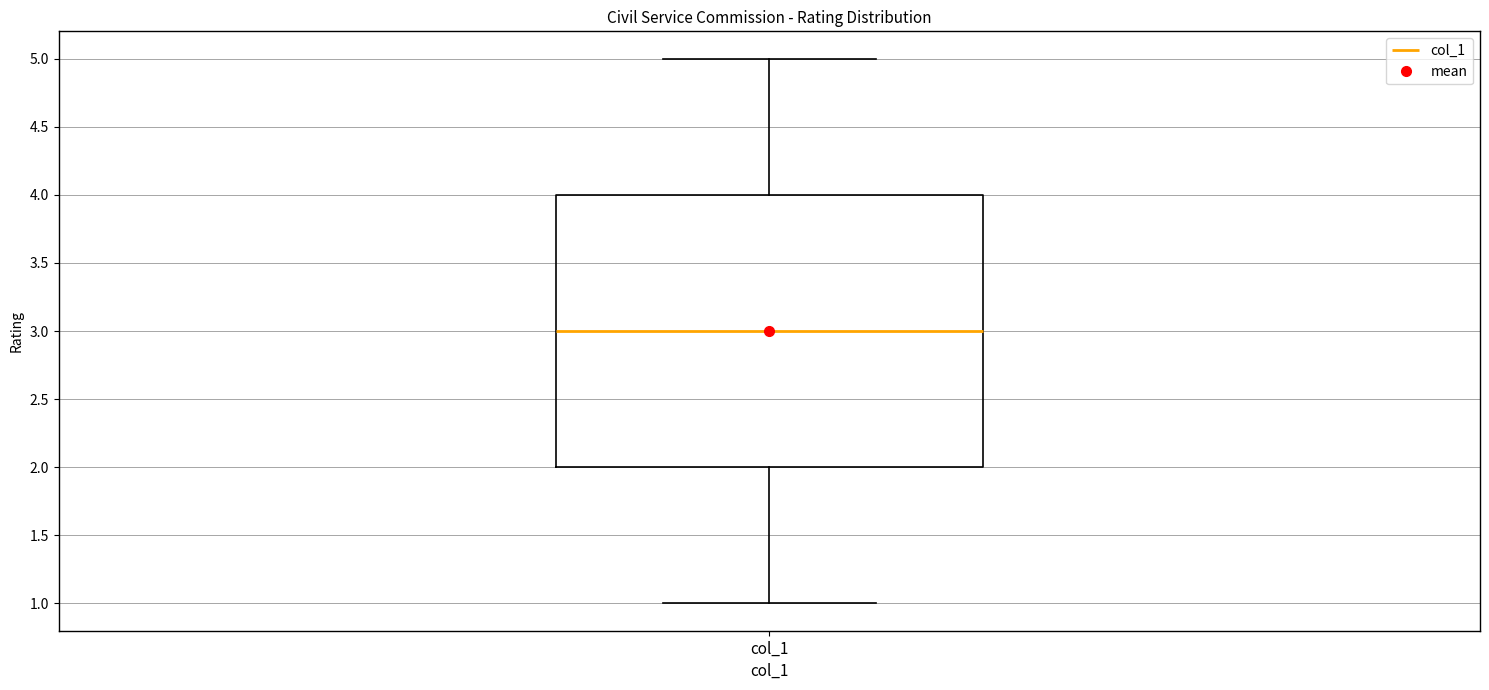

Transcribe this box plot: give where the median line is, the range the box spans, and where the two whiskers end, as read against the y-axis. The values are not printed on the chart, so give them approximately, as read against the axis.

median 3, box 2 to 4, whiskers 1 to 5